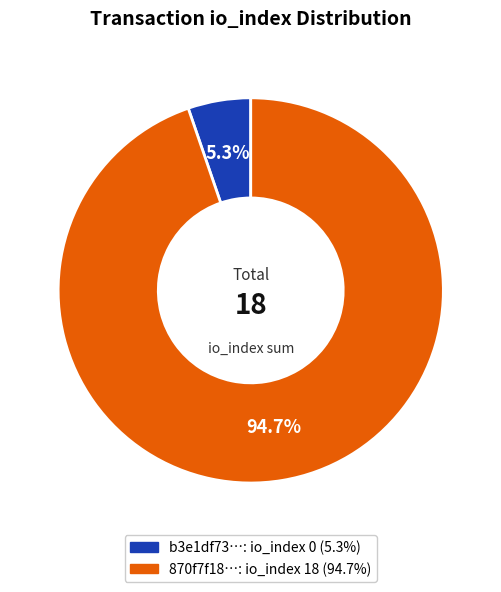

Is there a majority slice in this chart?

Yes